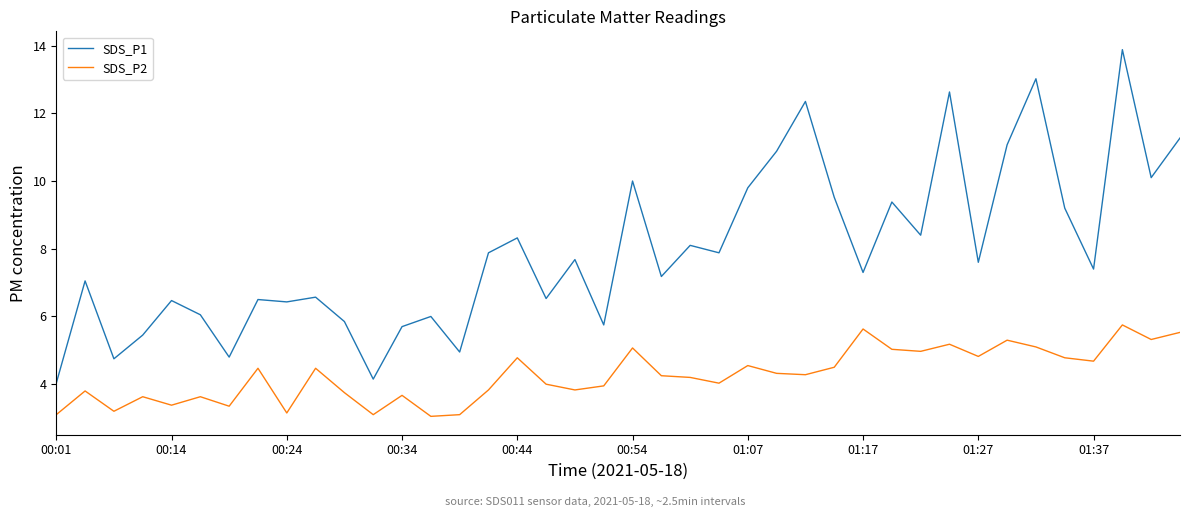

Rank the series by their maximum value, from lowest to highest.

SDS_P2, SDS_P1